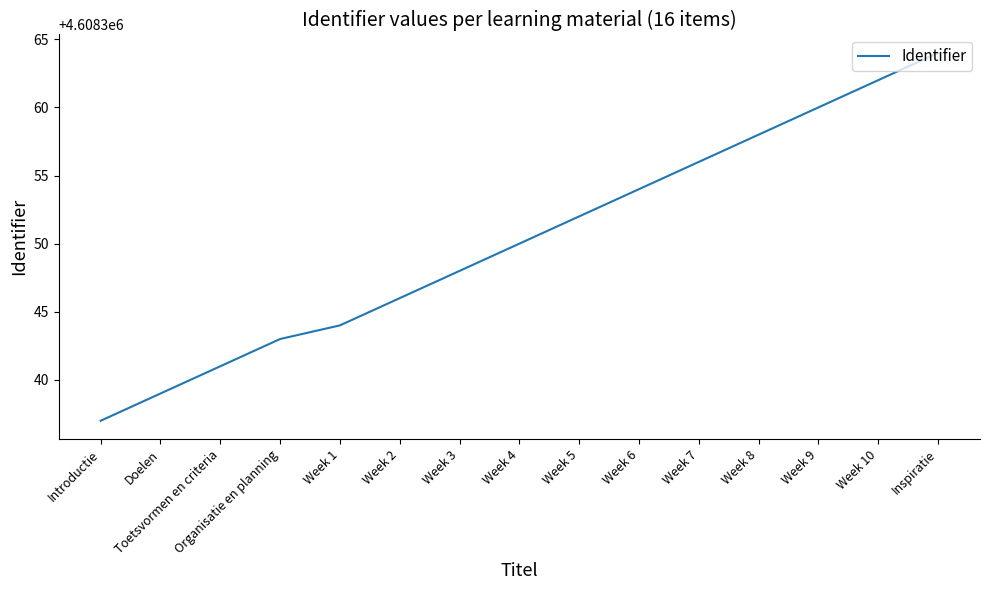

The chart shows a value of 6236991 at Week 10. True or false?

False